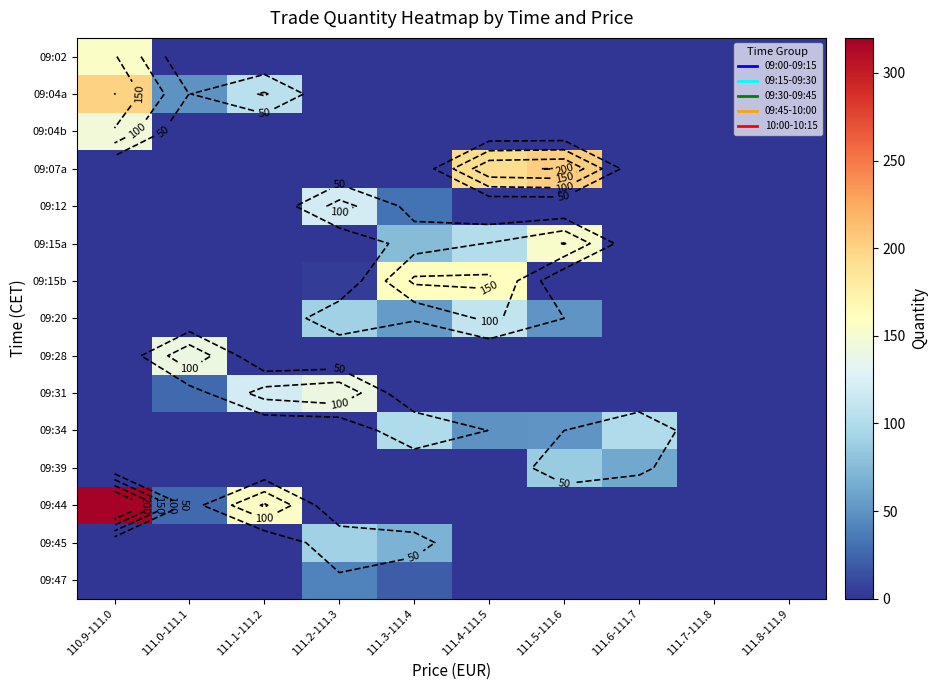

Between 111.5-111.6 and 111.6-111.7, which is larger?

111.5-111.6